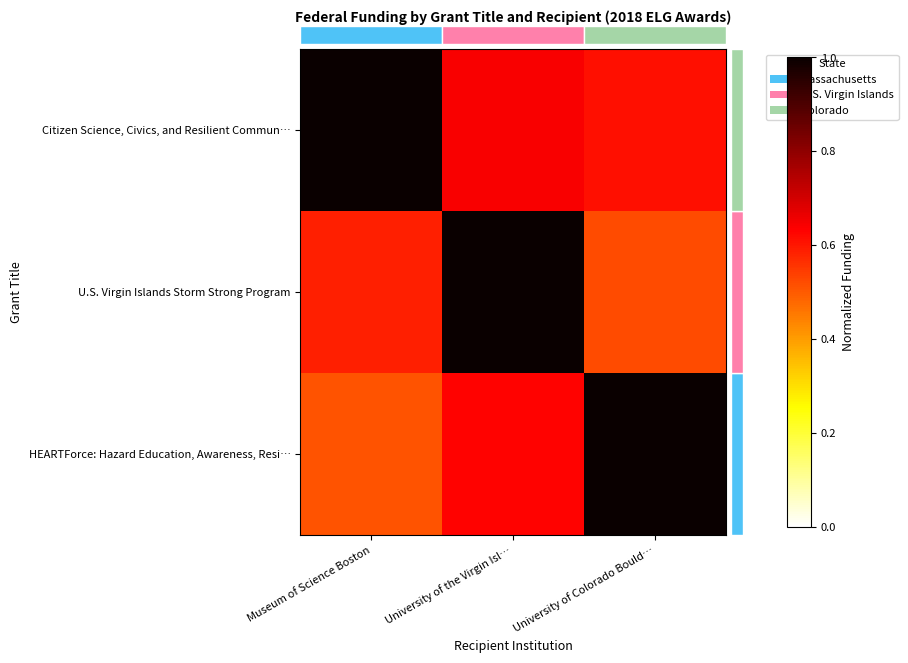

What is the difference between the highest and lowest values at Museum of Science Boston?

0.5